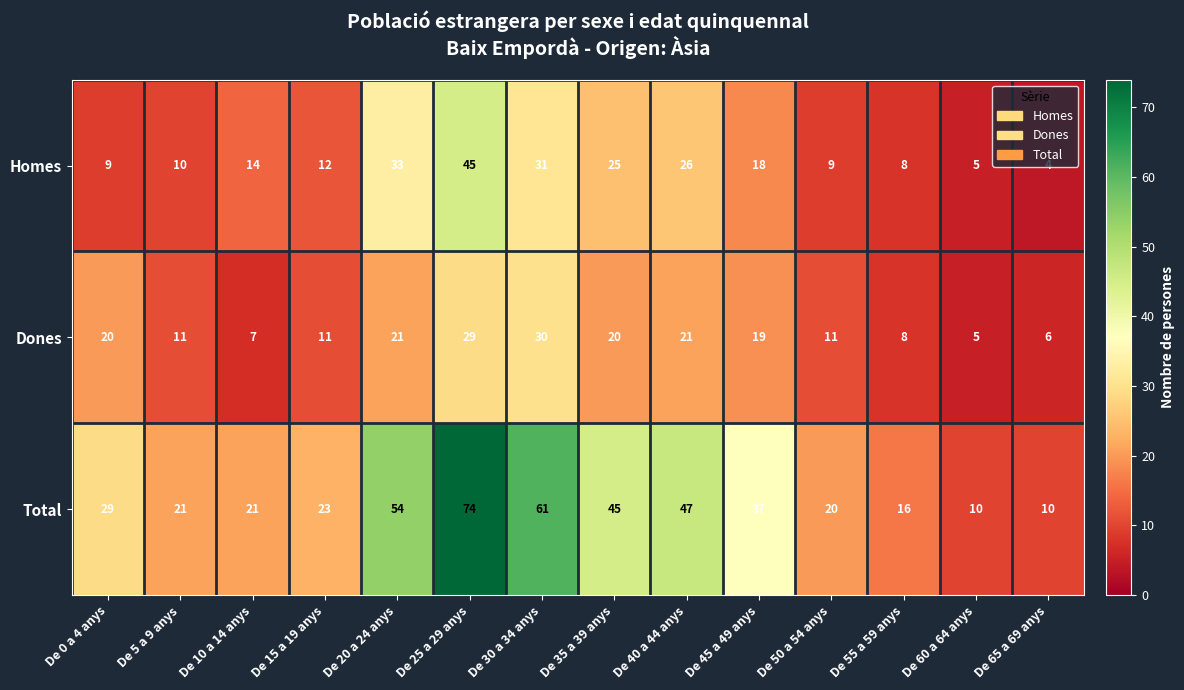

The value of Total at De 65 a 69 anys is 10. True or false?

True